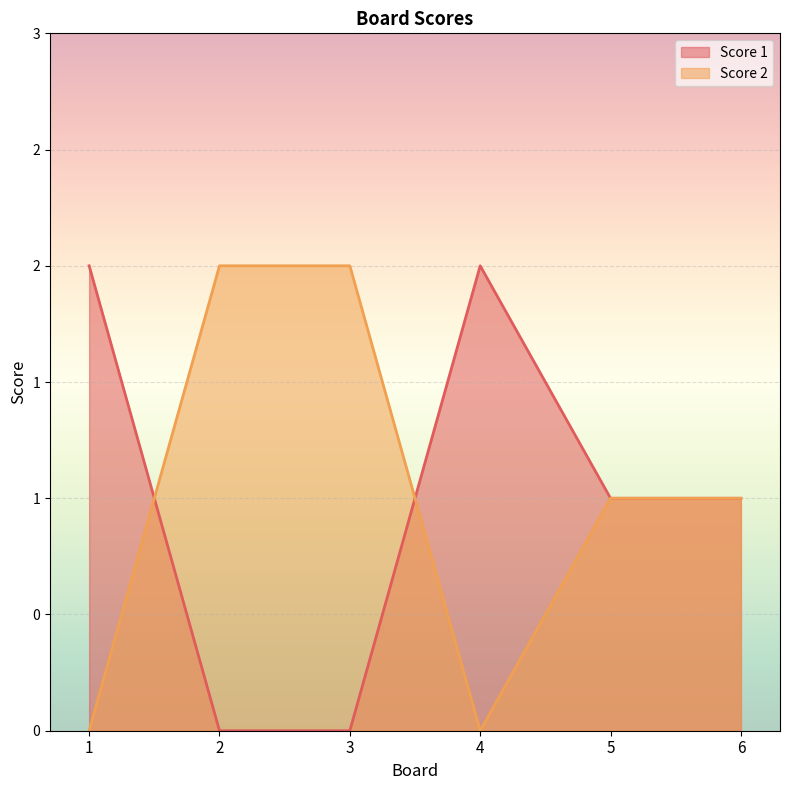

Count the number of data series in this chart.

2